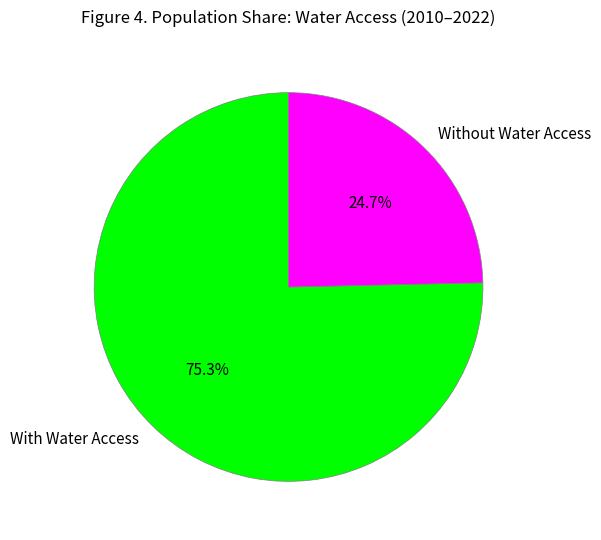

To the nearest percent, what is the average slice percentage?

50%